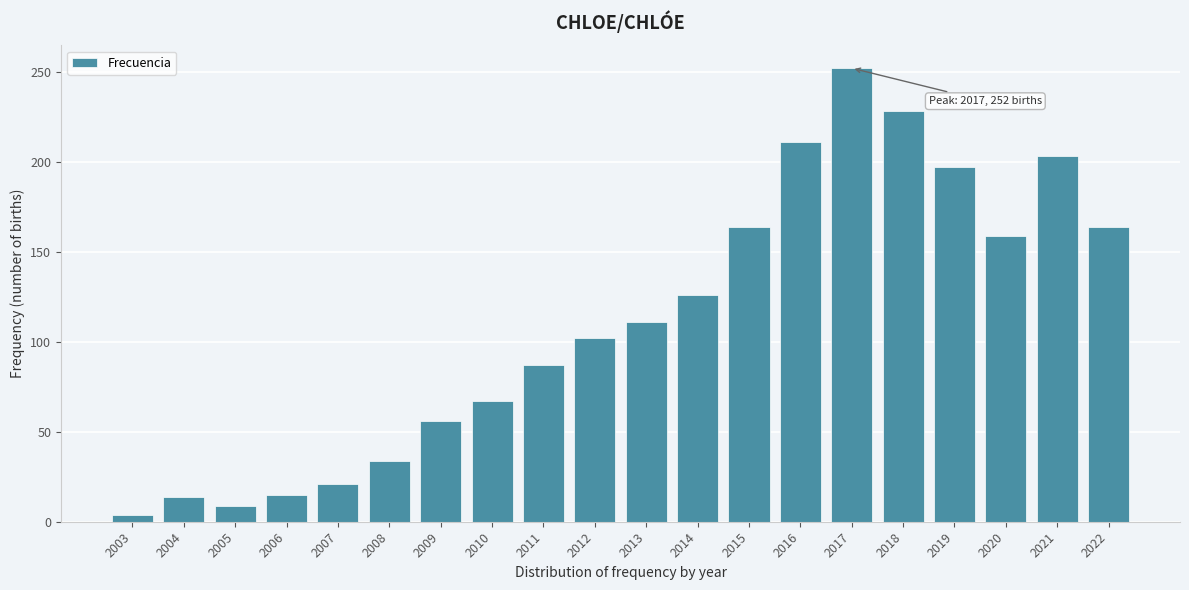

What is the average value?

111